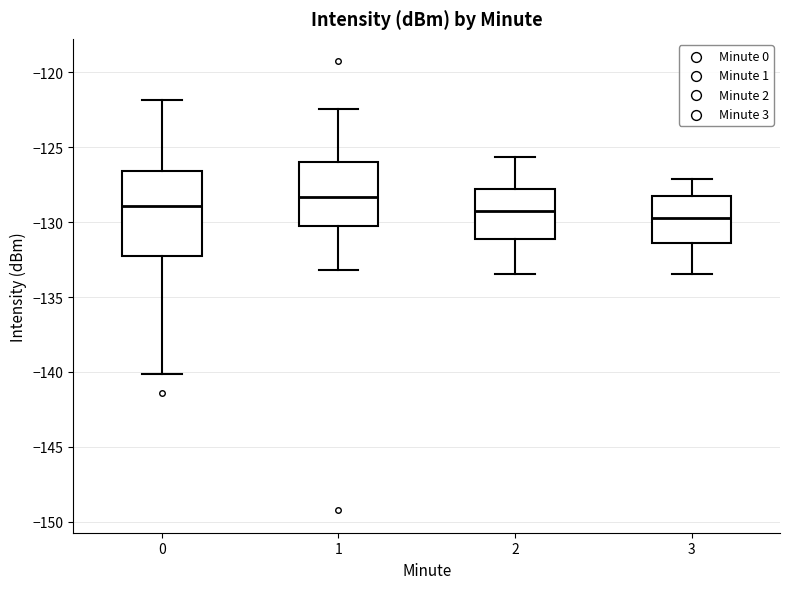

Where is the lower edge of the box at x = 0 on the y-axis? The values are not printed on the chart, so give them approximately, as read against the axis.

-132.5